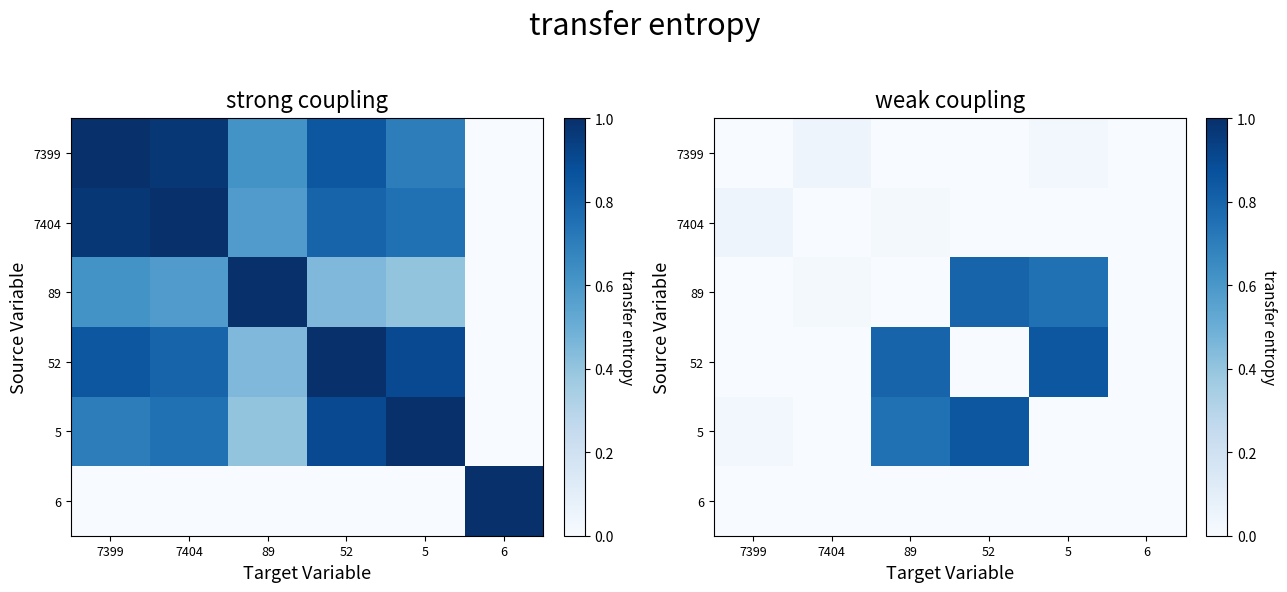

What is the difference between the highest and lowest values at 7399?

0.1